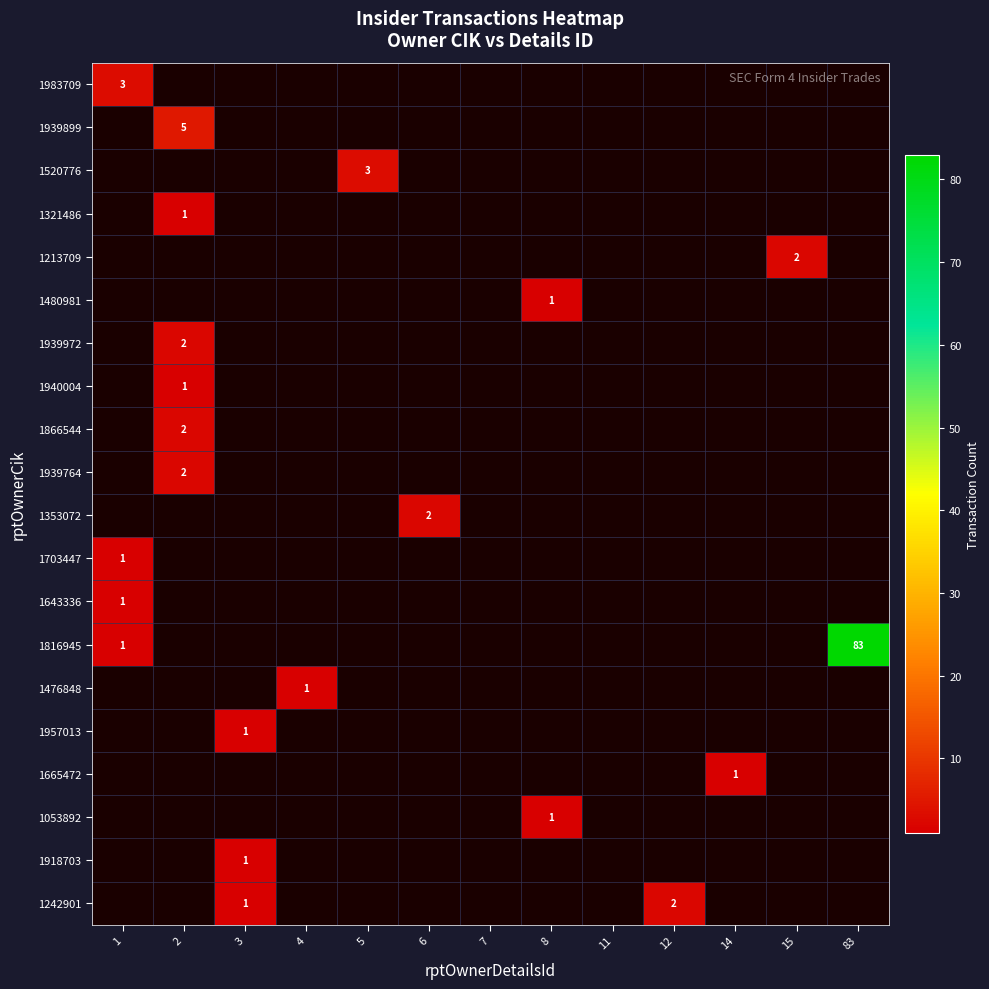

Which series has the largest range (max minus min)?

1816945